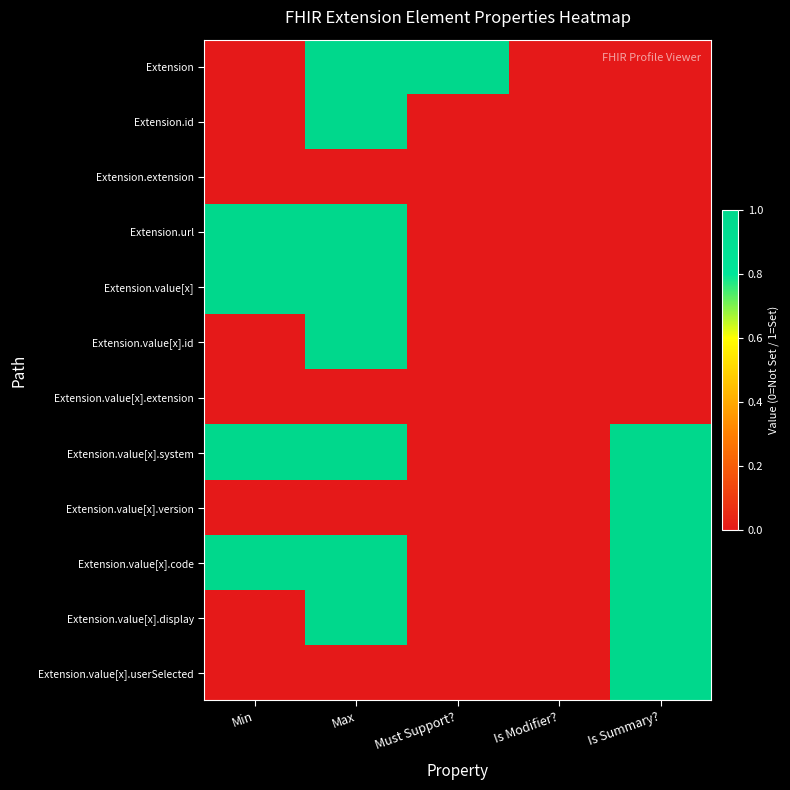

What is the maximum value shown in the chart?

1